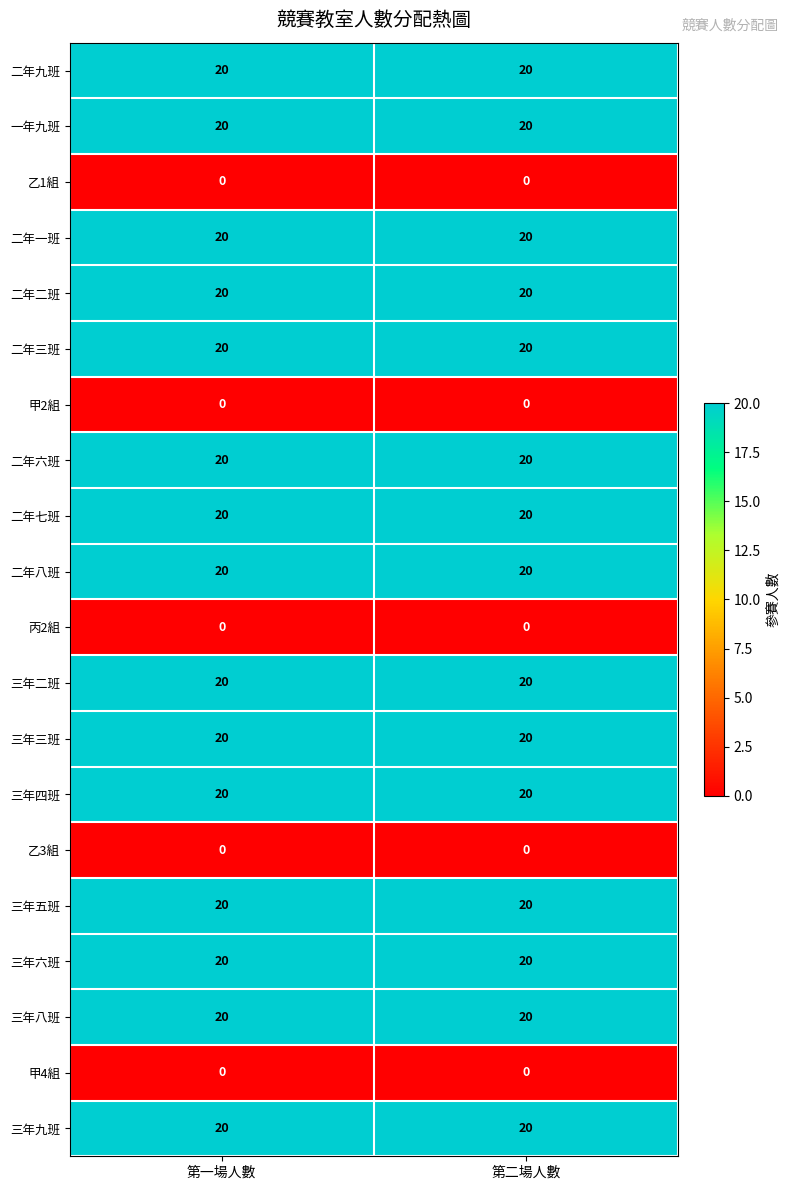

The value of 丙2組 at 第二場人數 is 0. True or false?

True